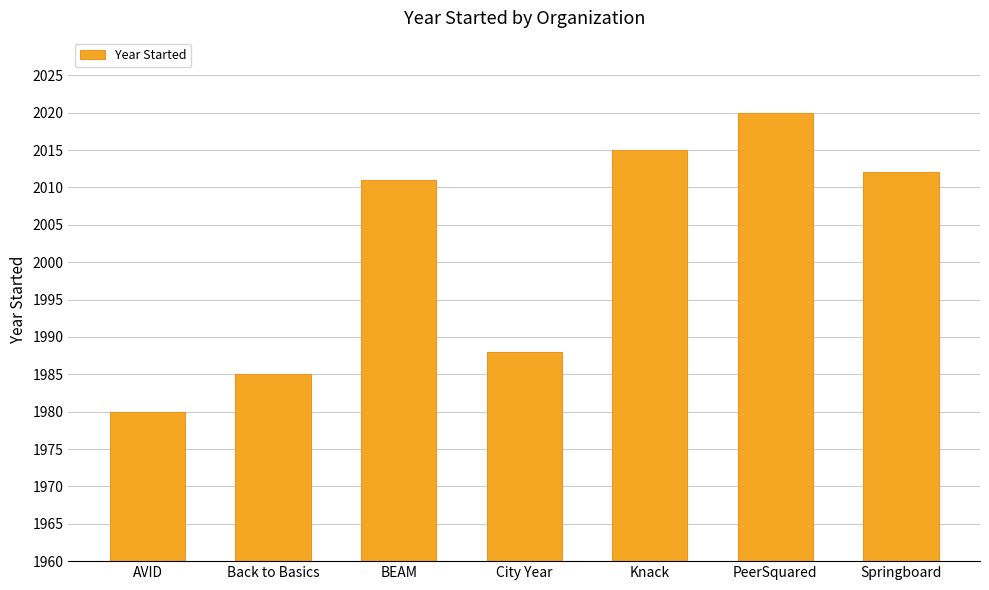

Are the bars horizontal?

No